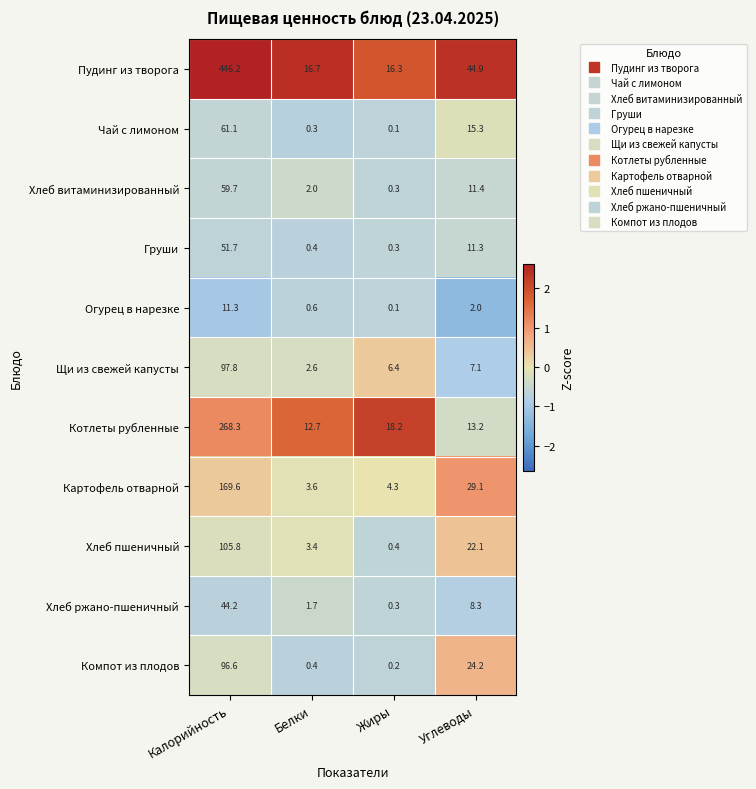

List the series in order of their peak value, lowest first.

Огурец в нарезке, Хлеб ржано-пшеничный, Груши, Хлеб витаминизированный, Чай с лимоном, Компот из плодов, Щи из свежей капусты, Хлеб пшеничный, Картофель отварной, Котлеты рубленные, Пудинг из творога